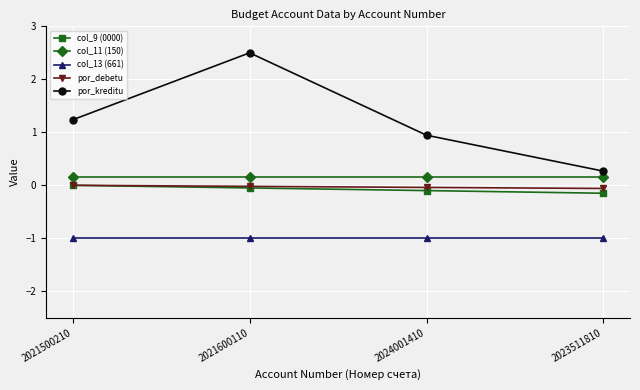

How many lines are shown in the chart?

5